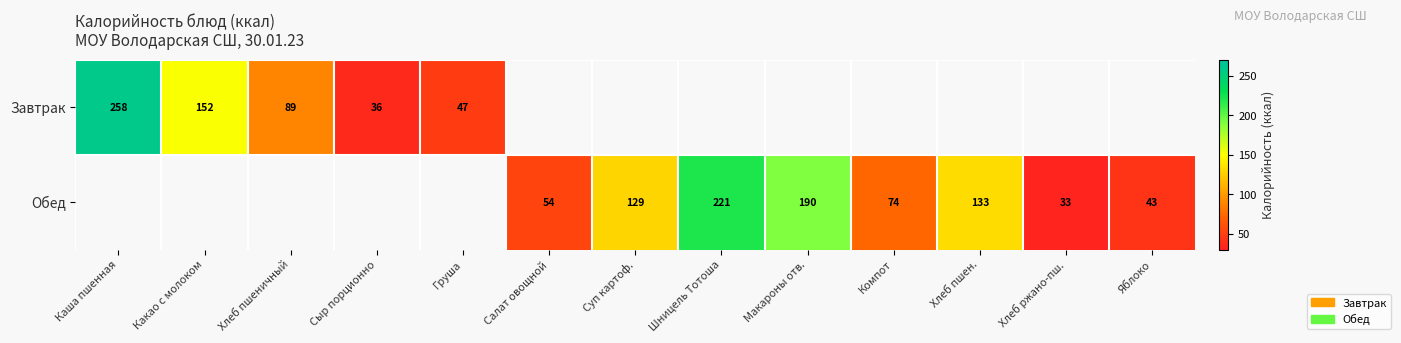

What is the difference between the Обед values at Шницель Тотоша and Суп картоф.?

92